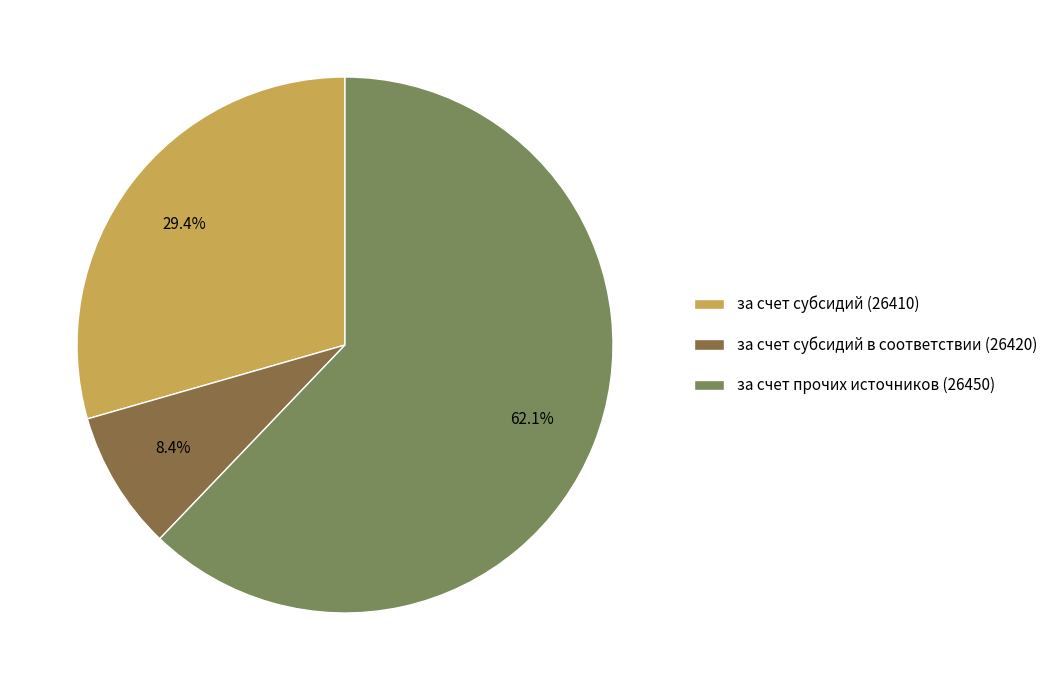

Do за счет прочих источников (26450) and за счет субсидий в соответствии (26420) together represent more than half of the pie?

Yes